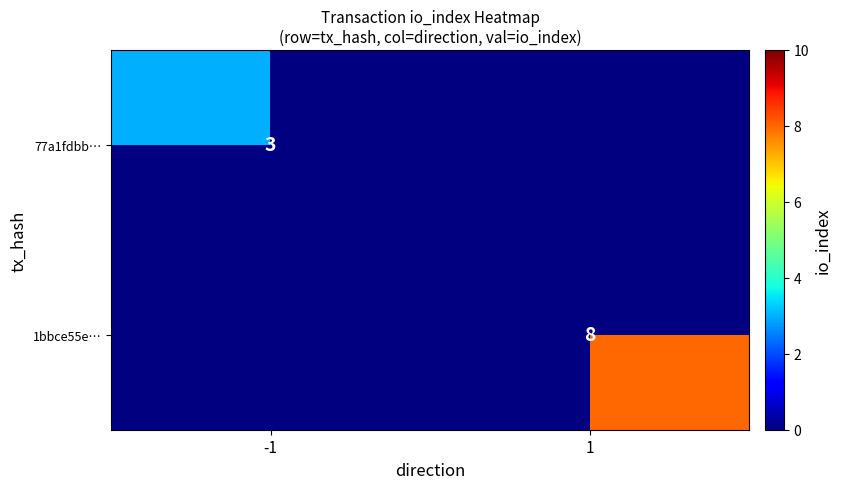

Which label corresponds to the largest value in the chart?

1